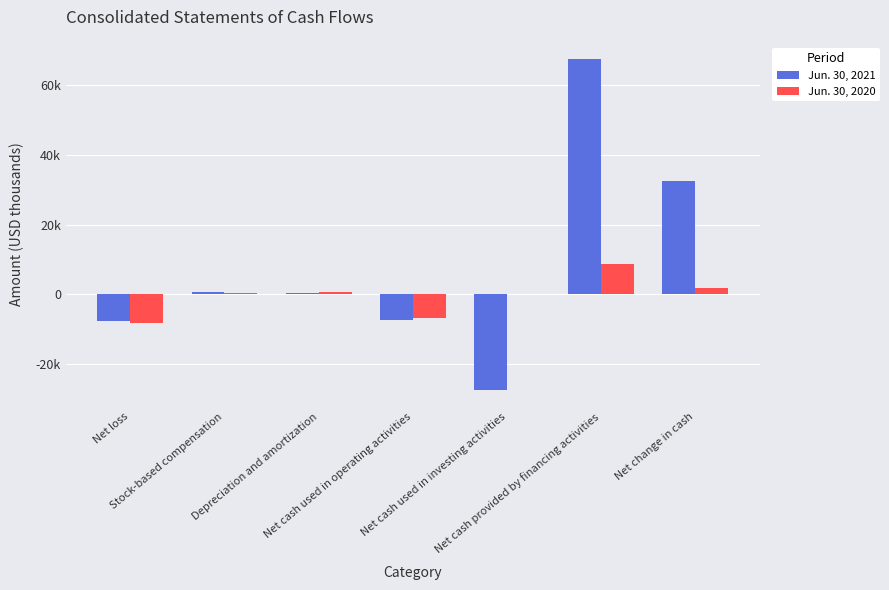

Rank the categories by Jun. 30, 2020 value from highest to lowest.

Net cash provided by financing activities, Net change in cash, Depreciation and amortization, Stock-based compensation, Net cash used in investing activities, Net cash used in operating activities, Net loss